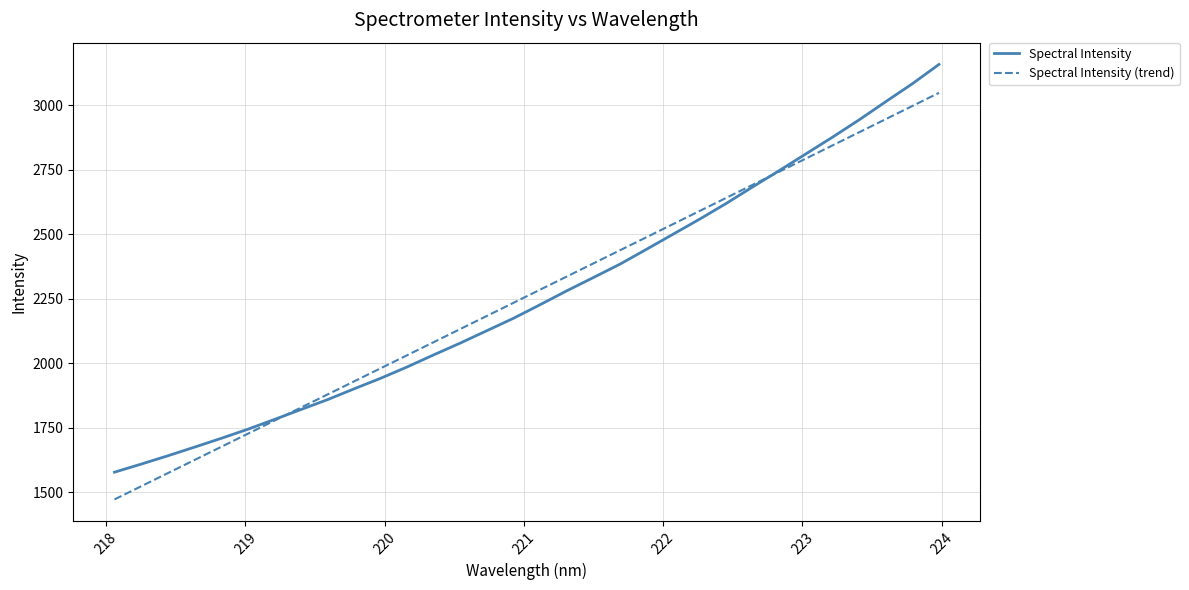

List the series in order of their peak value, highest first.

Spectral Intensity, Spectral Intensity (trend)